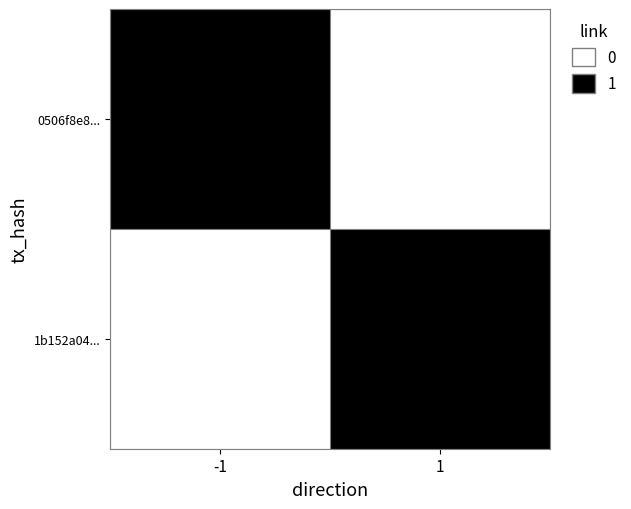

Count the number of data series in this chart.

2